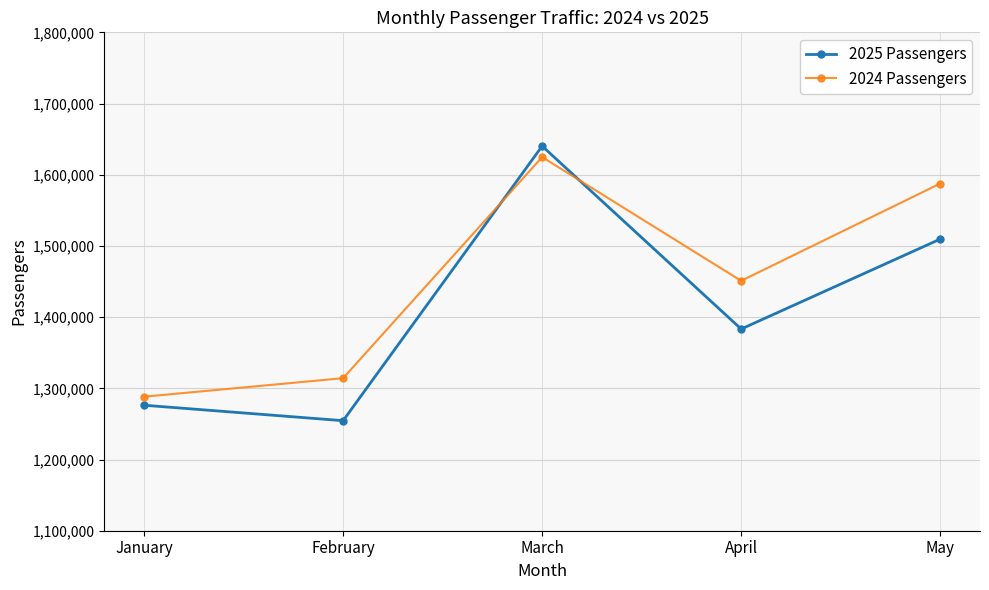

What is the spread (max minus min) of values at May?

78039